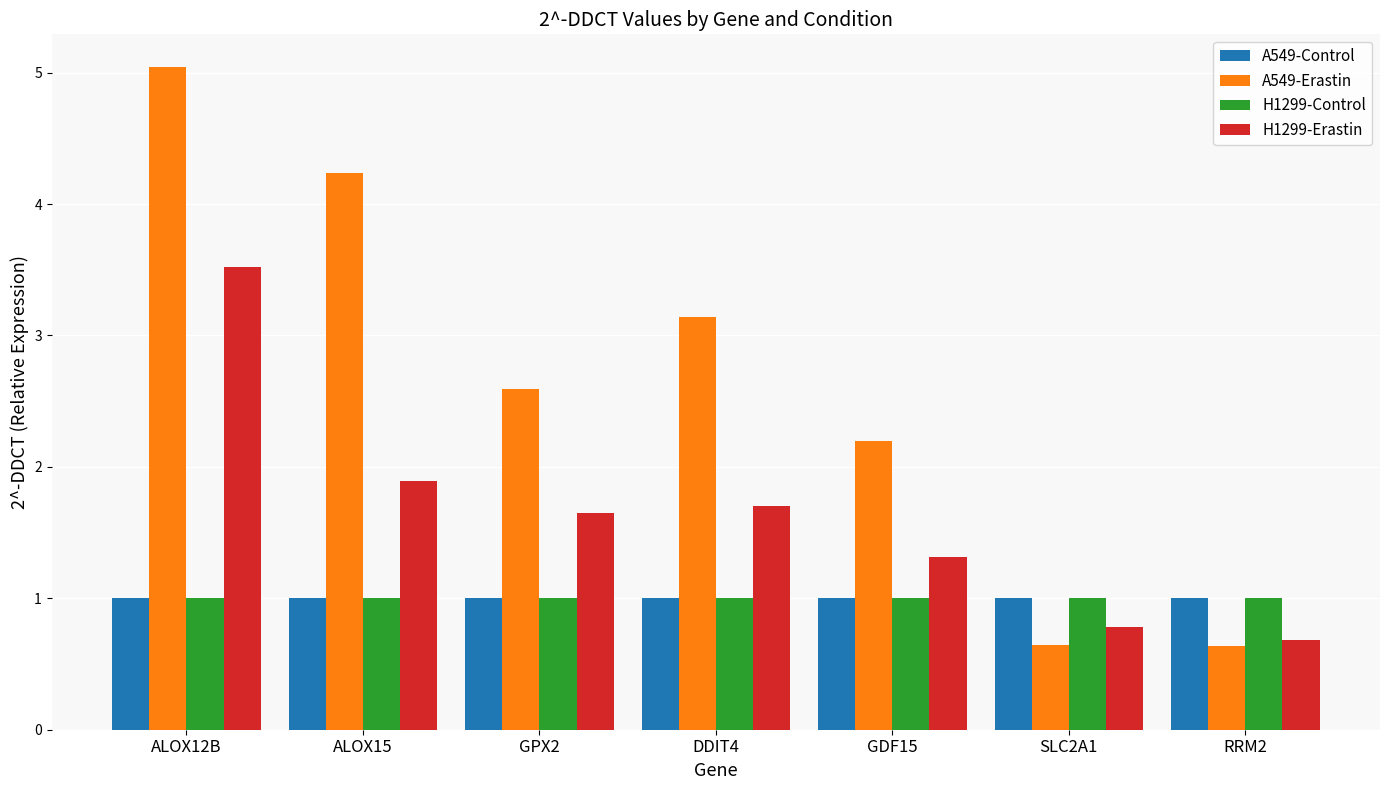

What is the spread (max minus min) of values at GPX2?

1.6